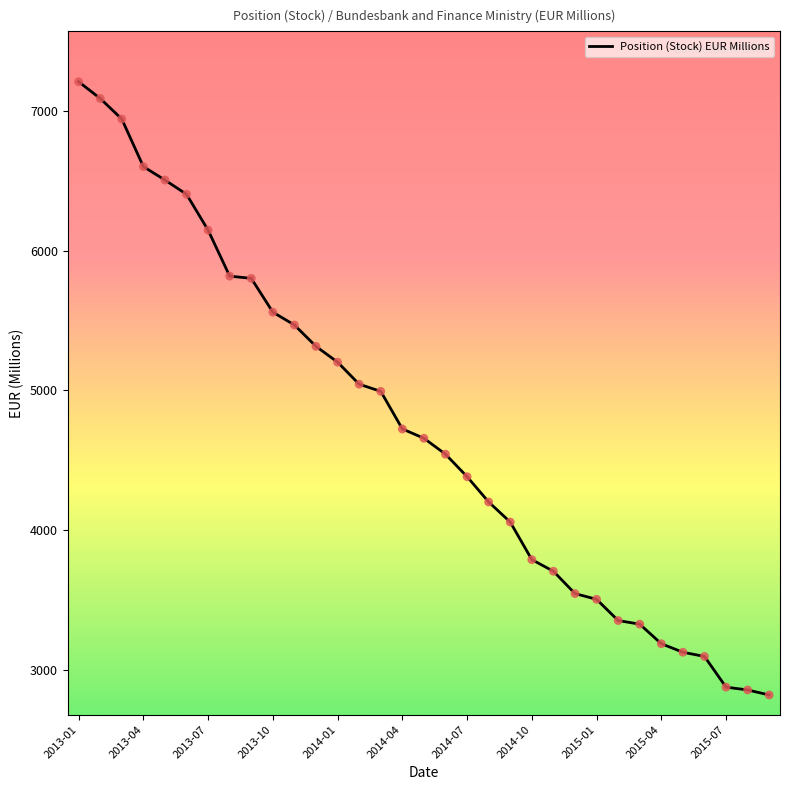

What is the smallest value displayed?

2818